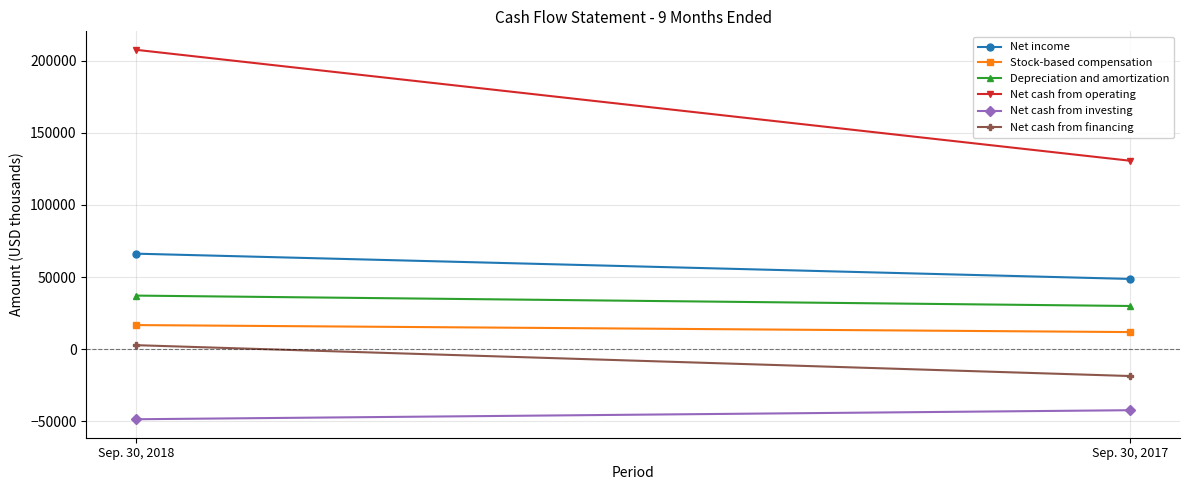

What is the difference between the Net cash from investing values at Sep. 30, 2018 and Sep. 30, 2017?

6270